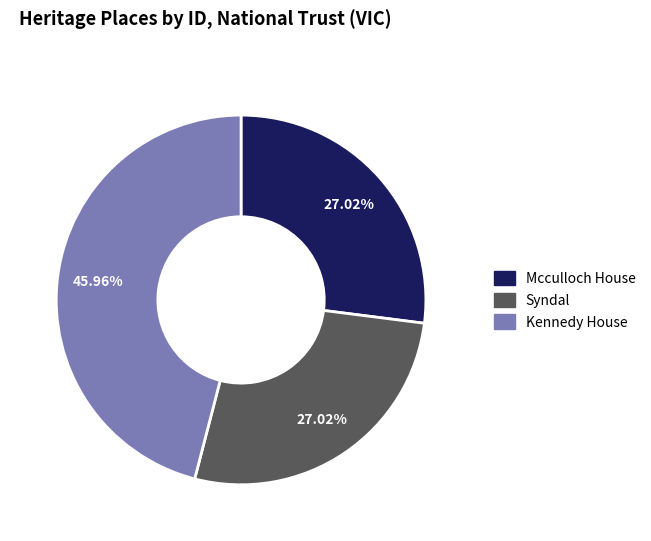

Count the number of slices in the pie.

3